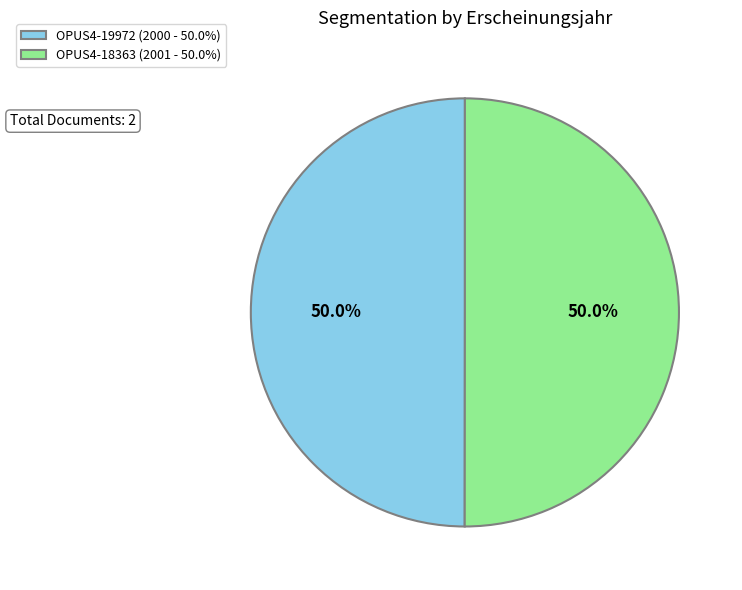

What percentage do OPUS4-18363 and OPUS4-19972 together represent?

100.0%